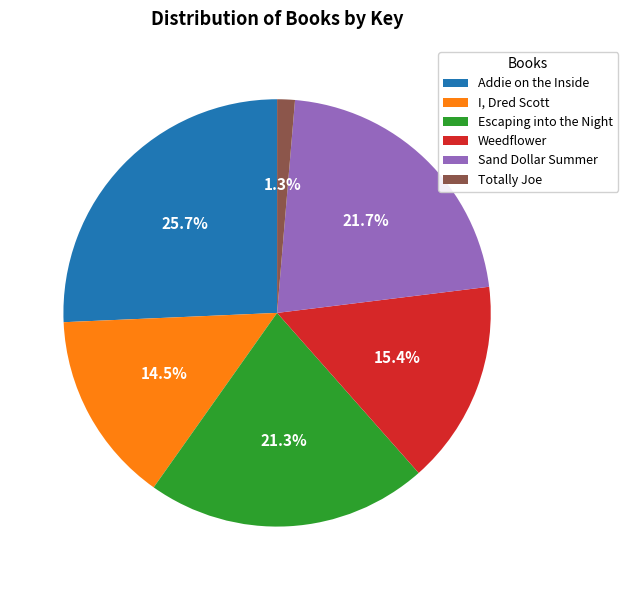

The Totally Joe slice represents 1% of the pie. True or false?

True